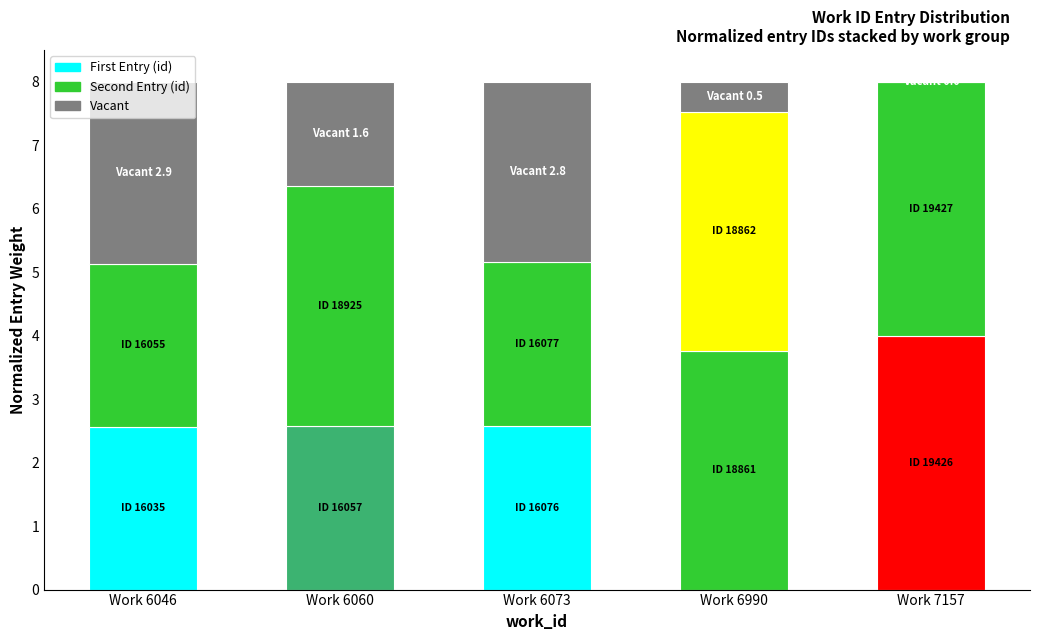

Are the bars grouped side by side (vs. stacked)?

No